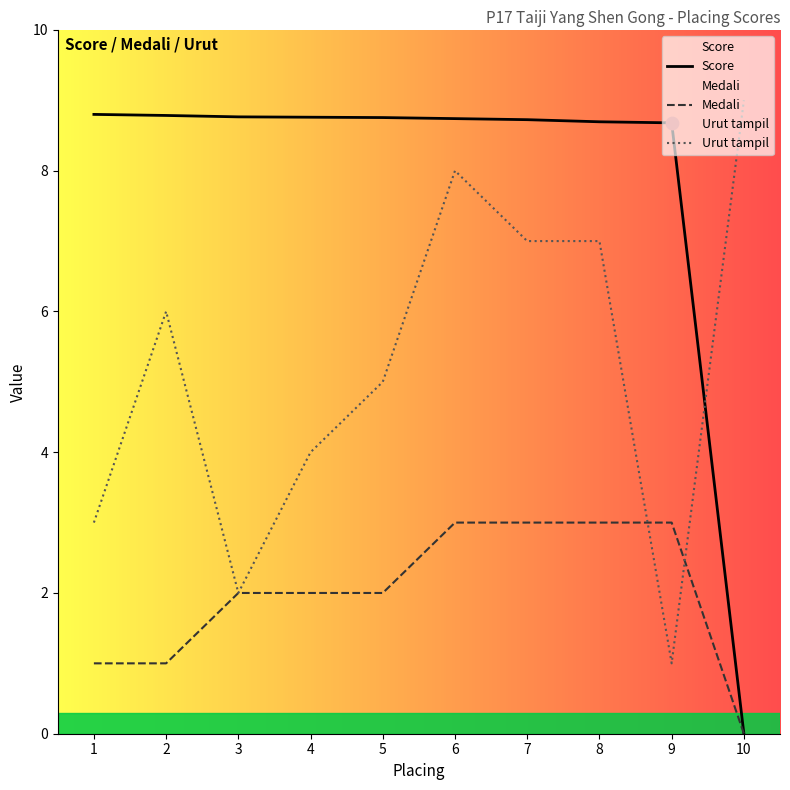

At how many categories does at least one series exceed 7?

10